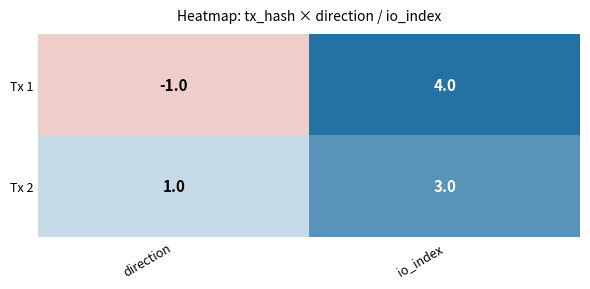

Reading left to right, list all the values displayed in this chart.

Tx 1: -1	4
Tx 2: 1	3